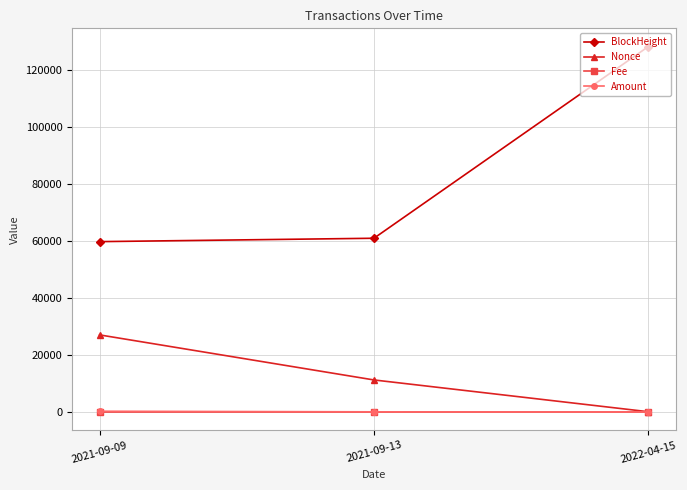

Which series has the widest spread of values?

BlockHeight